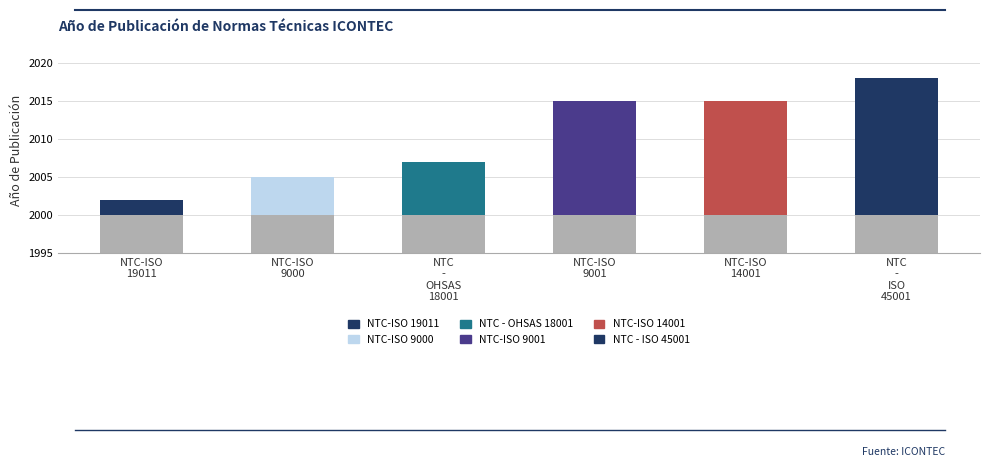

What is the change in value from NTC-ISO 9000 to NTC - ISO 45001?

+13